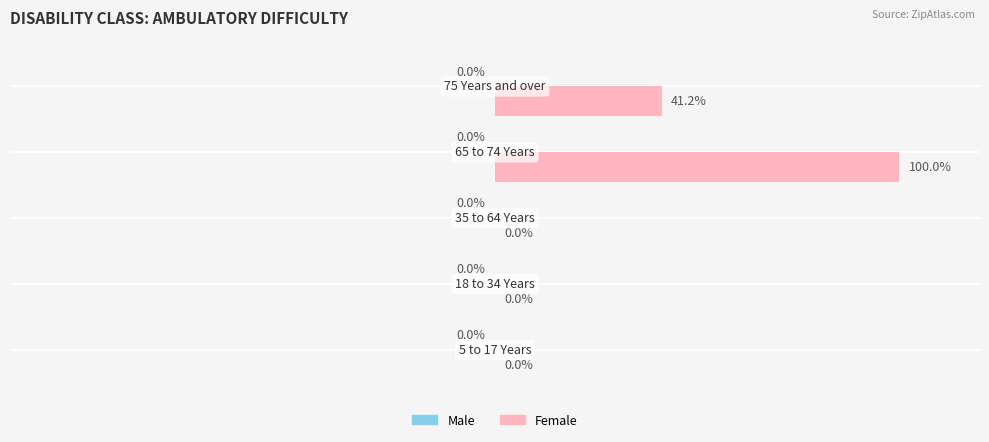

How many distinct data groups are displayed?

2